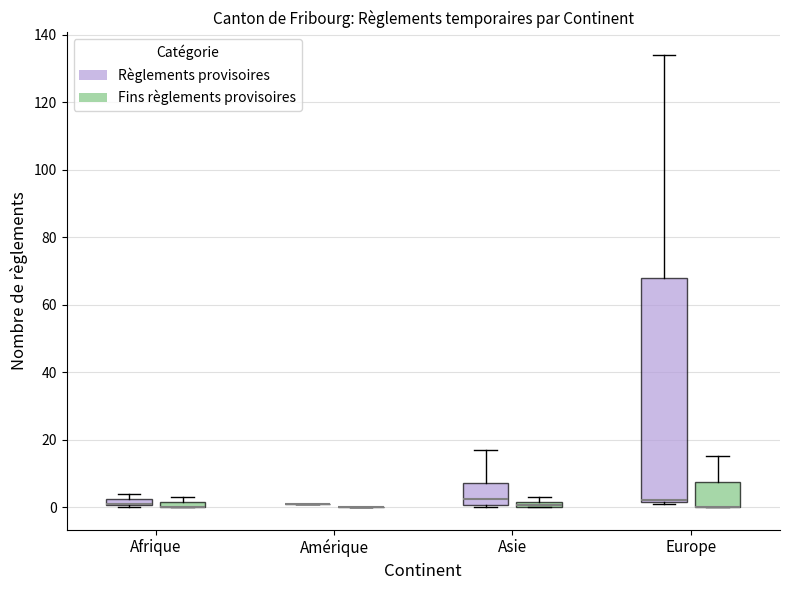

Comparing the boxes themselves (not the whiskers), which one is the tallest?

Europe (Règlements provisoires)